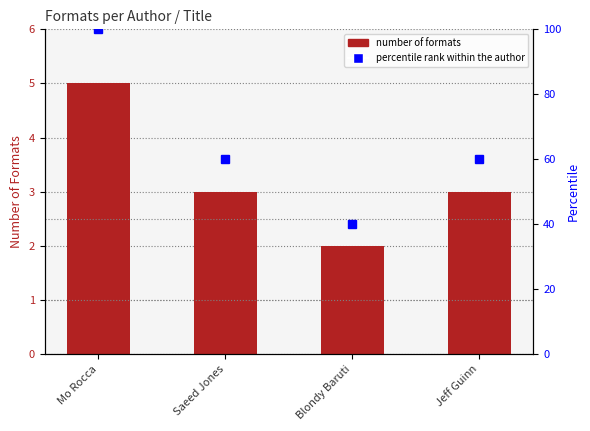

What is the average value of the Number of Formats series?

3